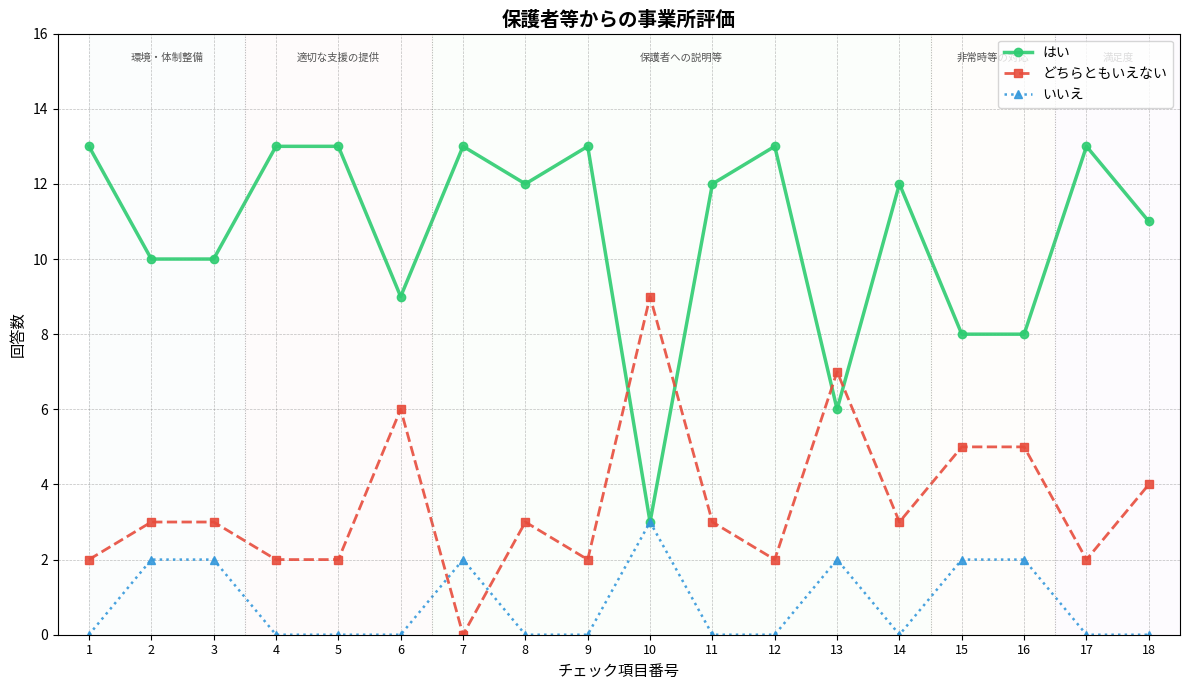

Reading left to right, extract all data points from this chart.

はい: 1=13	2=10	3=10	4=13	5=13	6=9	7=13	8=12	9=13	10=3	11=12	12=13	13=6	14=12	15=8	16=8	17=13	18=11
どちらともいえない: 1=2	2=3	3=3	4=2	5=2	6=6	7=0	8=3	9=2	10=9	11=3	12=2	13=7	14=3	15=5	16=5	17=2	18=4
いいえ: 1=0	2=2	3=2	4=0	5=0	6=0	7=2	8=0	9=0	10=3	11=0	12=0	13=2	14=0	15=2	16=2	17=0	18=0